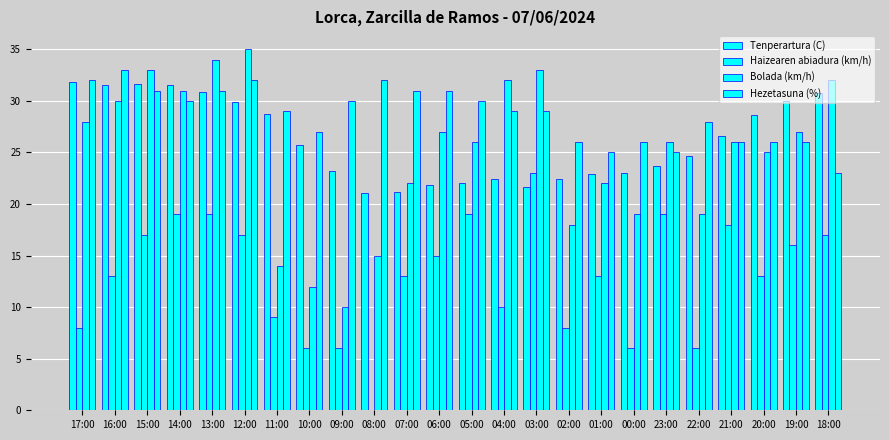

What position from the left is 12:00?

6